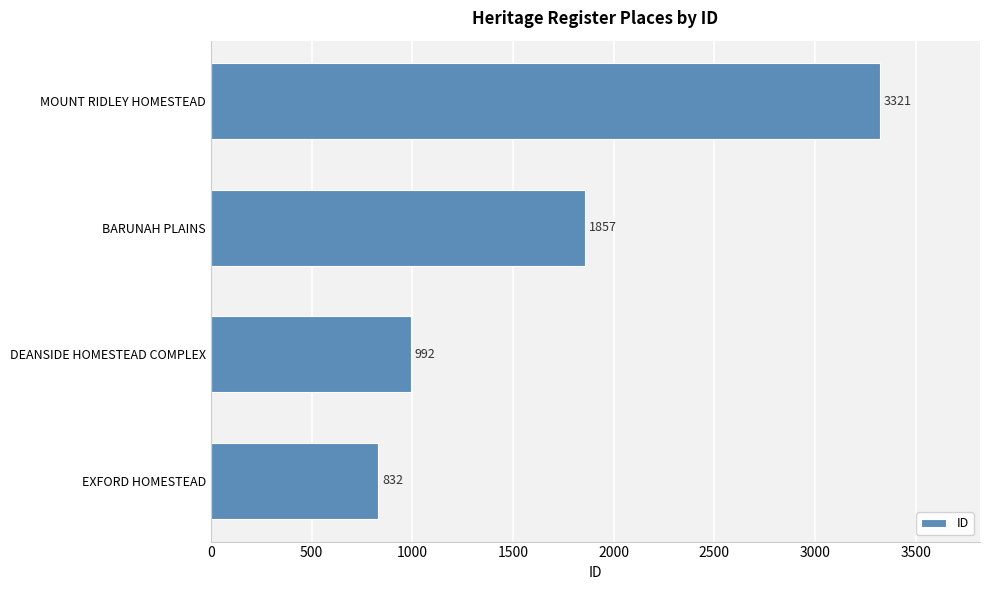

Where is the data nearest to the value 2076?

BARUNAH PLAINS